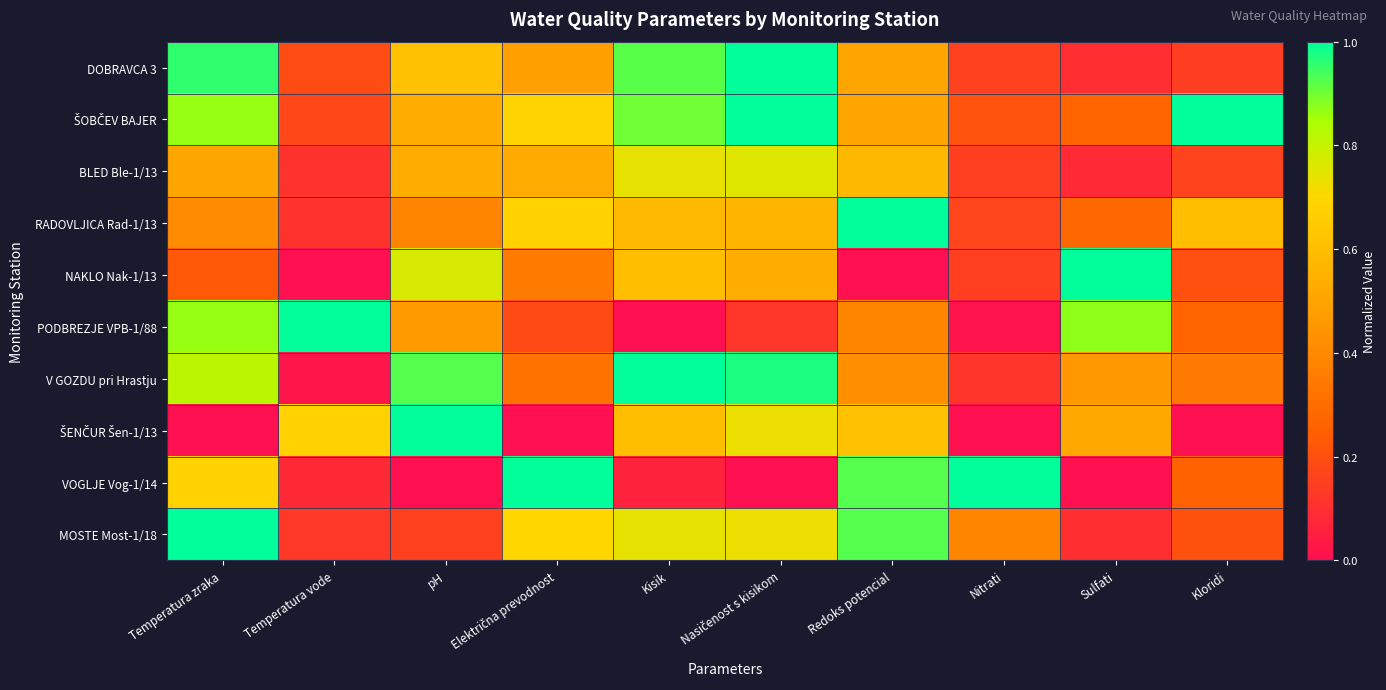

Which series has the largest range (max minus min)?

NAKLO Nak-1/13